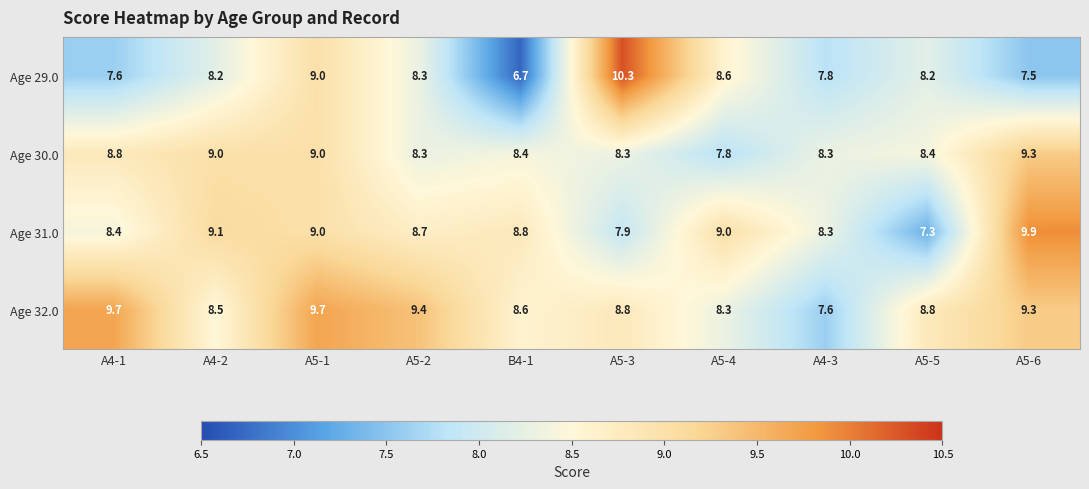

Rank the series by their maximum value, from highest to lowest.

Age 29.0, Age 31.0, Age 32.0, Age 30.0